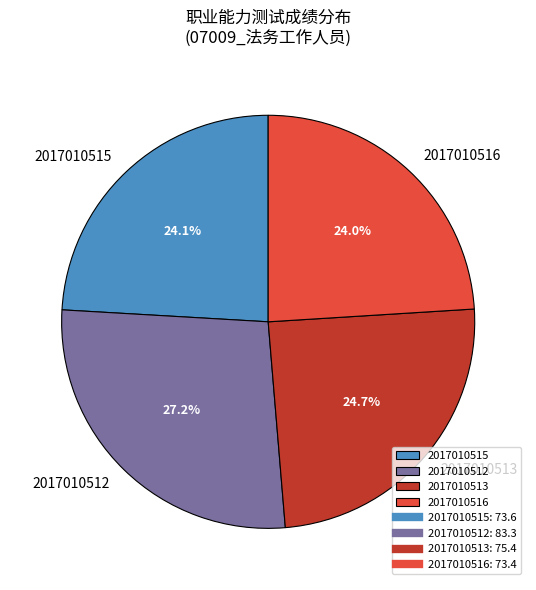

What portion of the pie excludes 2017010516?

76.0%